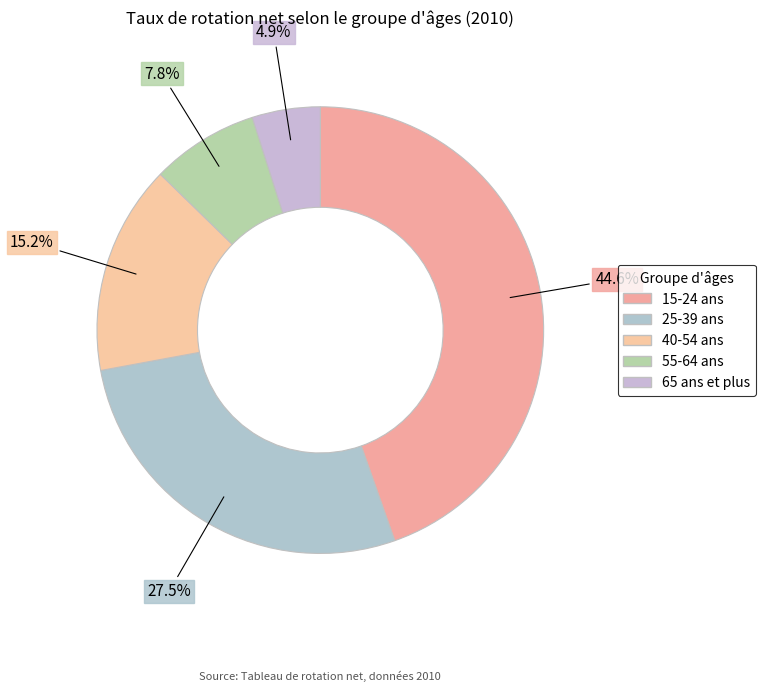

What is the ratio of the value at 40-54 ans to the value at 15-24 ans?

0.3